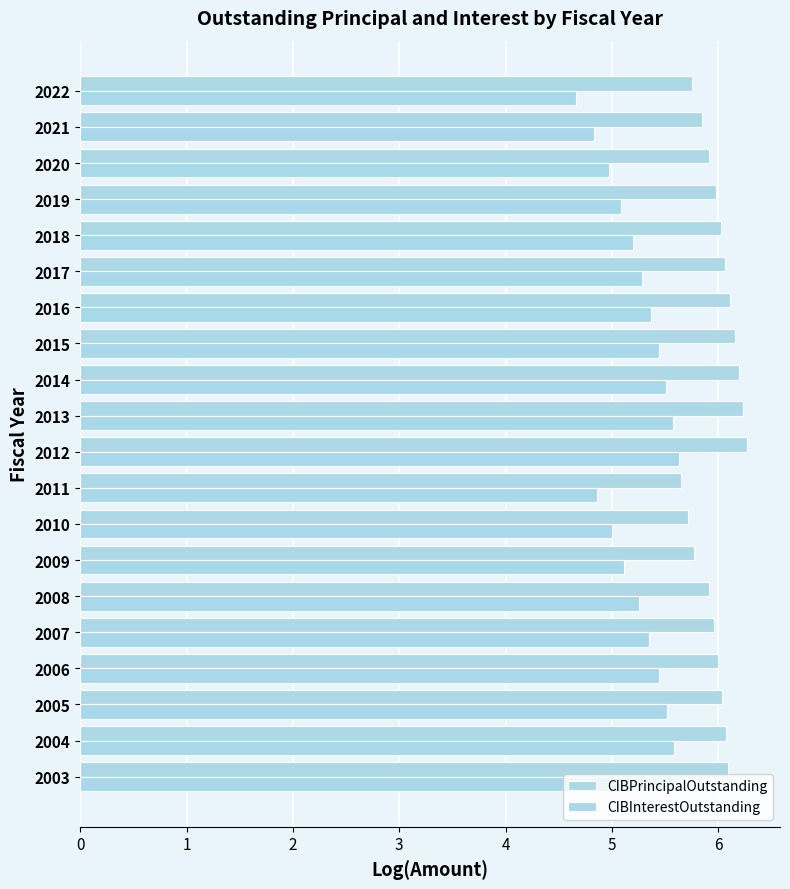

Which series has the largest total across all categories?

CIBPrincipalOutstanding